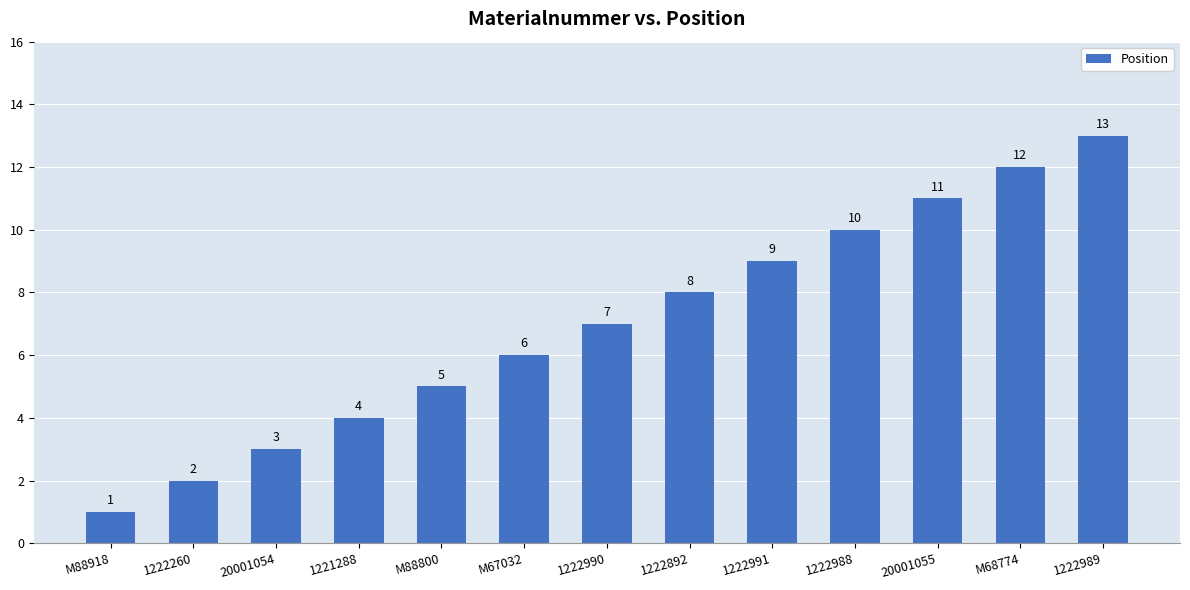

What is the change in value from 1221288 to 1222990?

+3